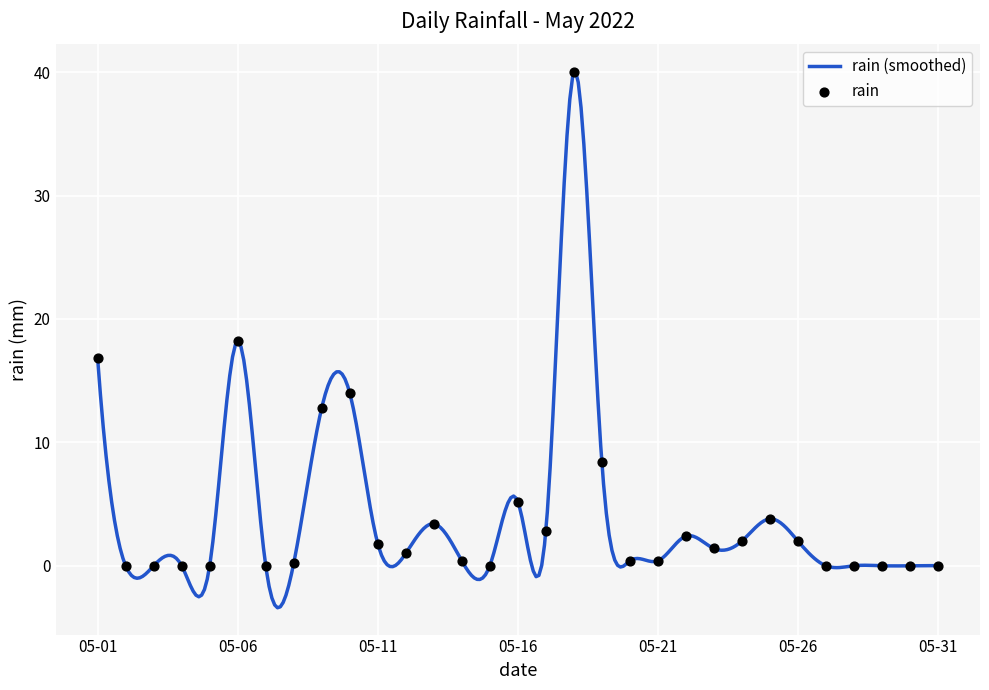

Between 2022-05-17 and 2022-05-29, which is larger?

2022-05-17